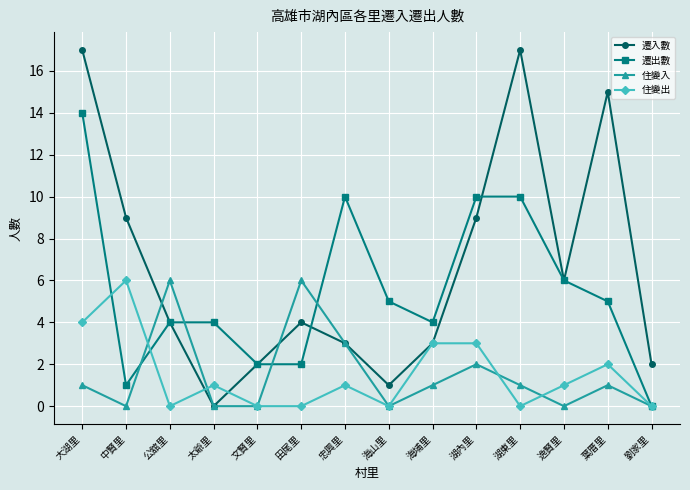

Between 文賢里 and 葉厝里, which series saw the biggest shift?

遷入數